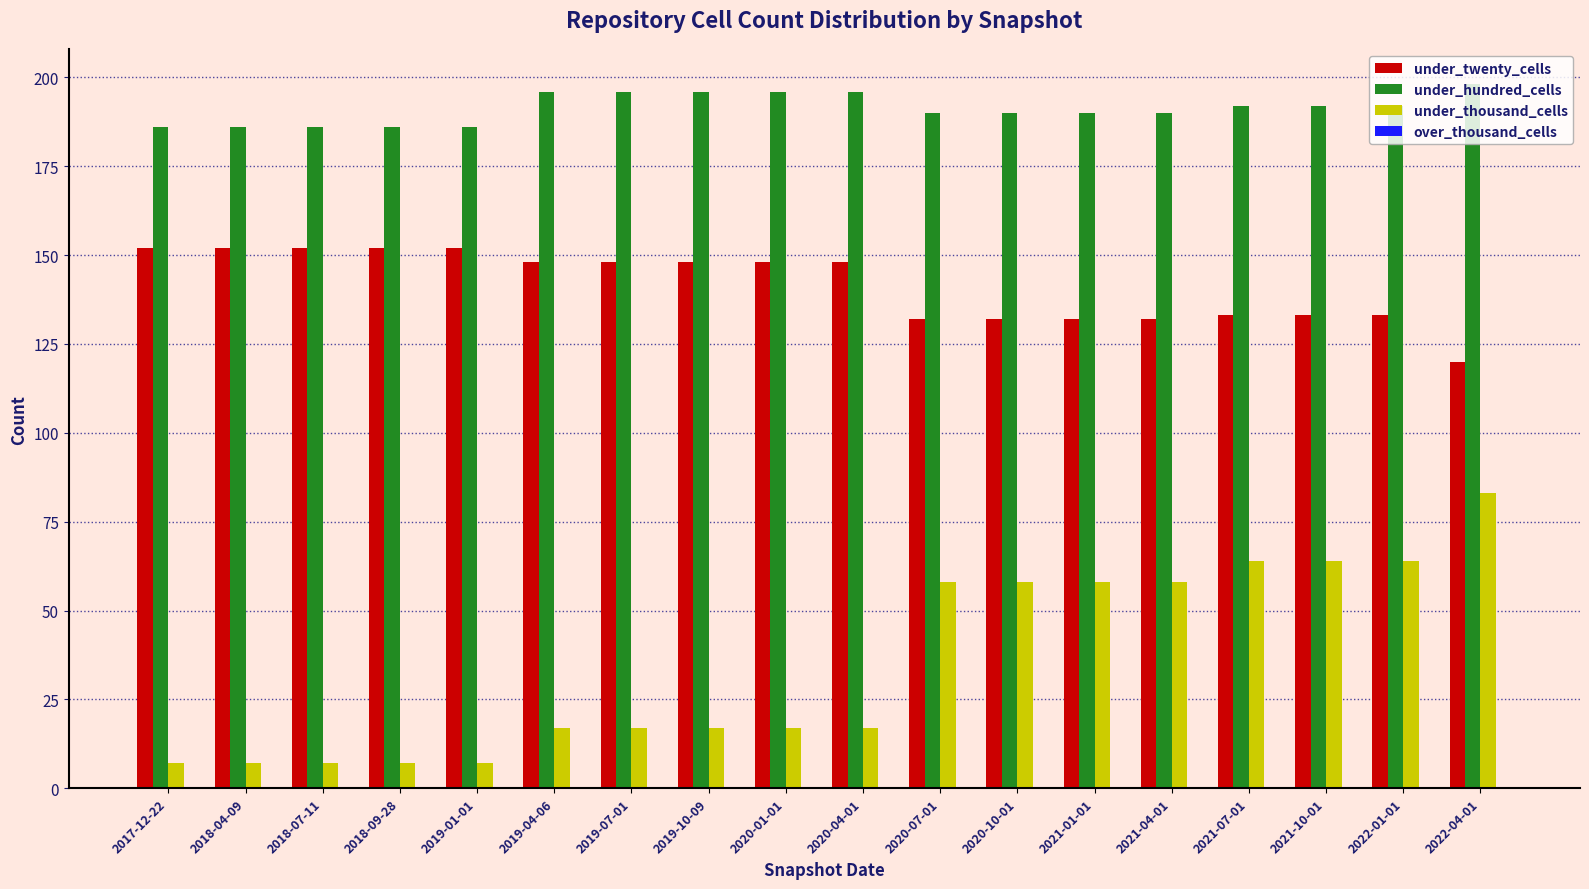

Rank the series by their average value, from lowest to highest.

under_thousand_cells, under_twenty_cells, under_hundred_cells